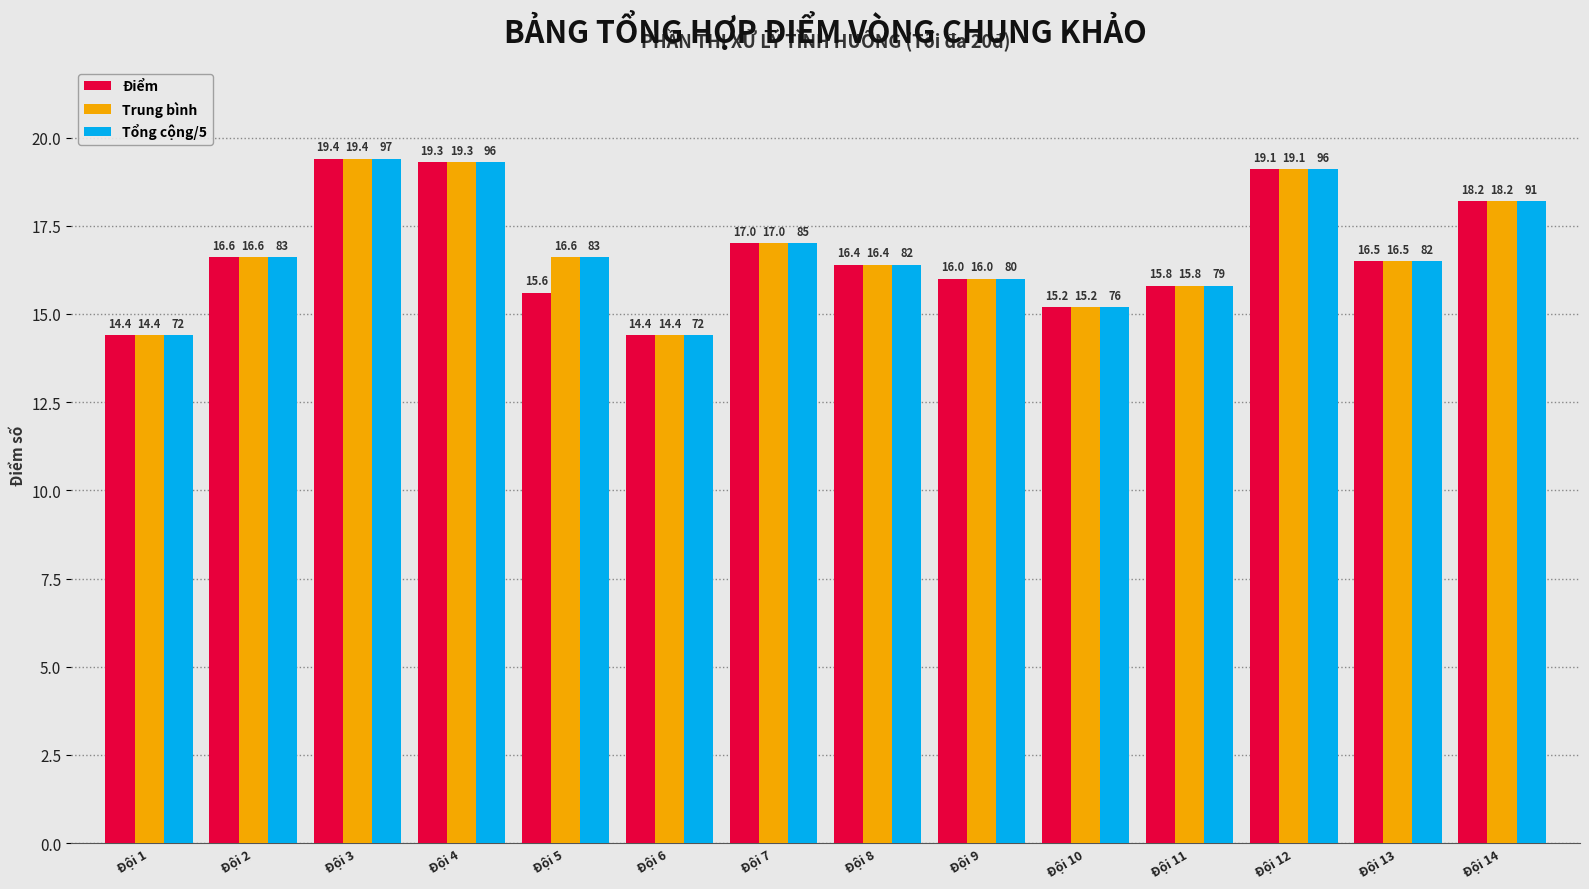

The value of Điểm at Đội 9 is 5.9. True or false?

False